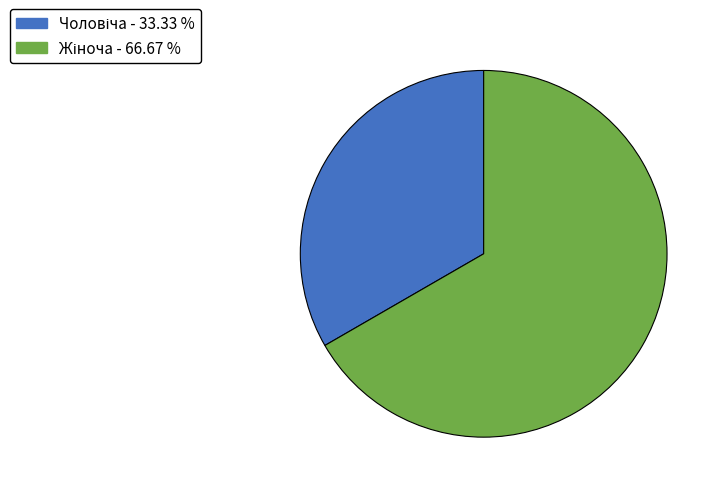

How many slices are in this pie chart?

2